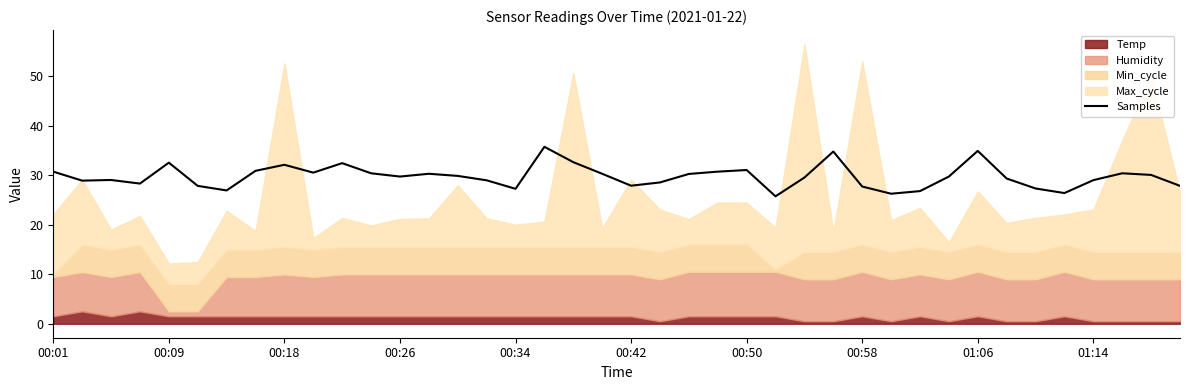

What is the minimum value shown in the chart?

25.7